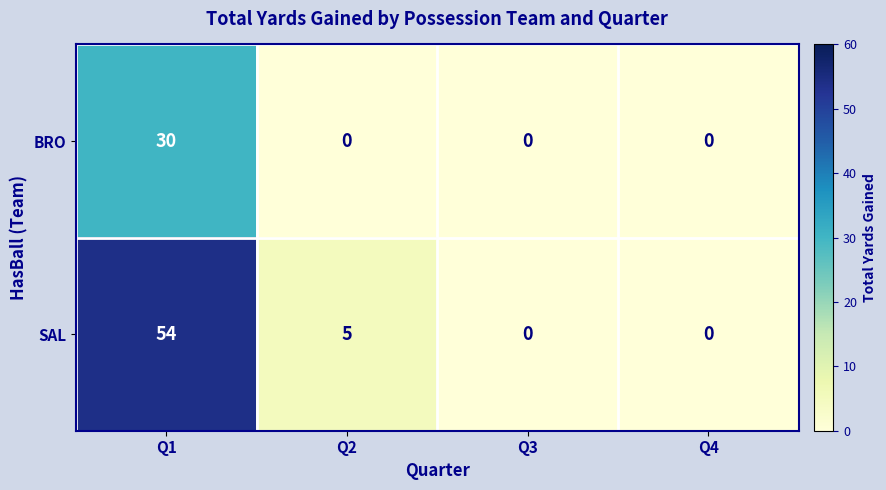

Reading left to right, transcribe all the data shown in this chart.

BRO: 30	0	0	0
SAL: 54	5	0	0